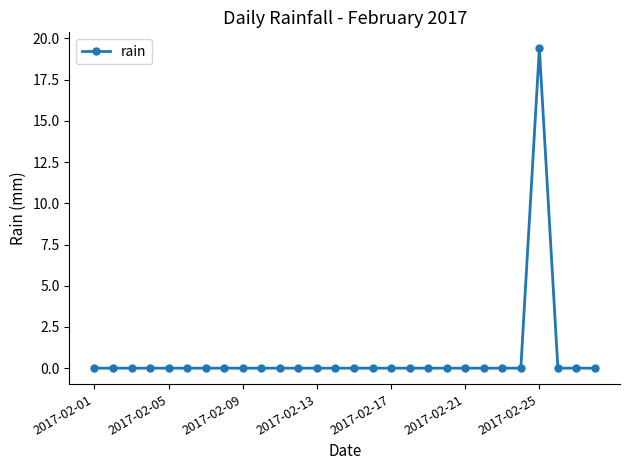

What is the maximum value shown in the chart?

19.4